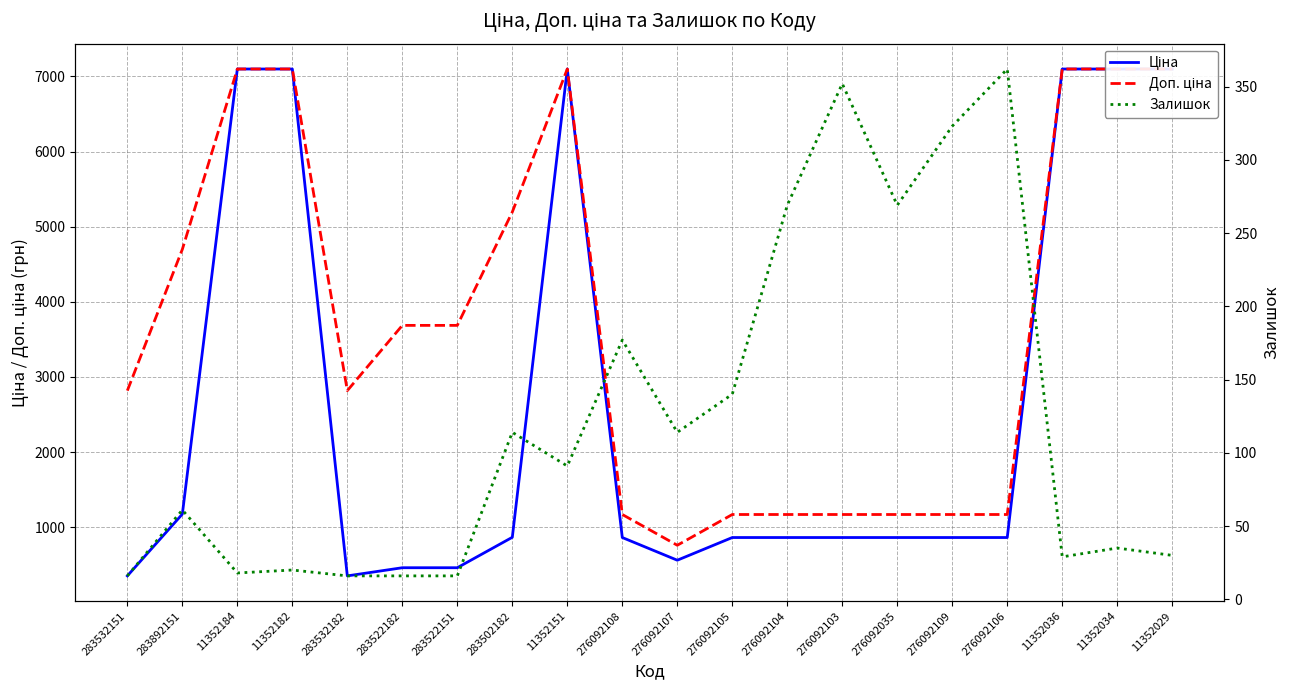

List the series in order of their peak value, lowest first.

Залишок, Ціна, Доп. ціна